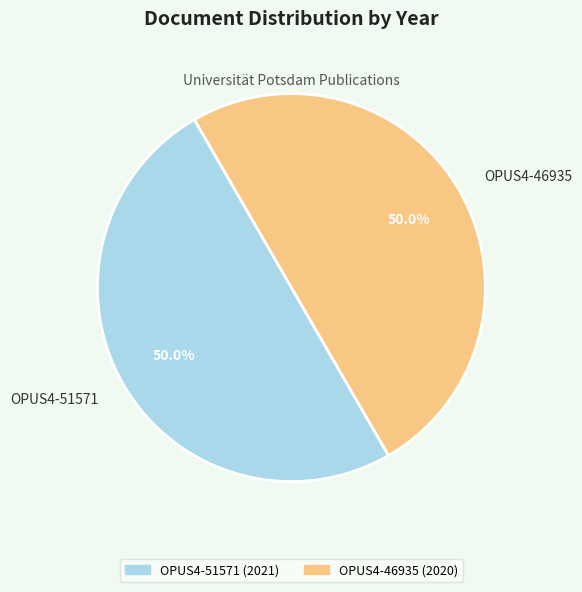

Approximately how many times larger is the value at OPUS4-46935 (2020) compared to OPUS4-51571 (2021)?

1.0